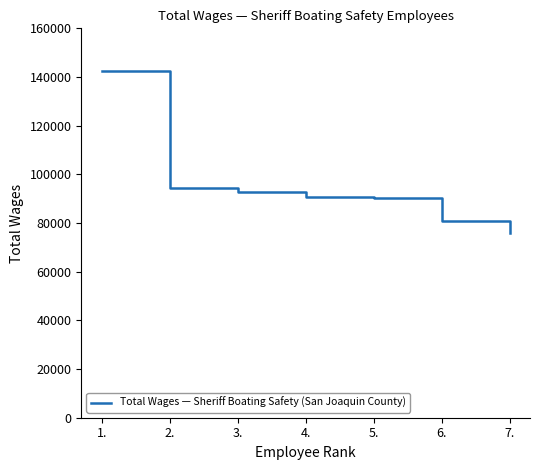

Approximately how many times larger is the value at 3. compared to 4.?

1.0